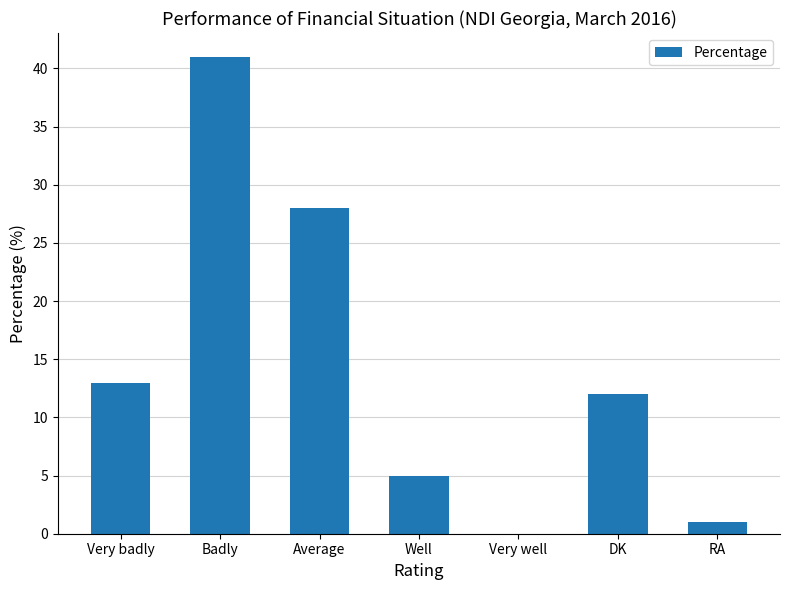

At which label is the value closest to 20?

Very badly